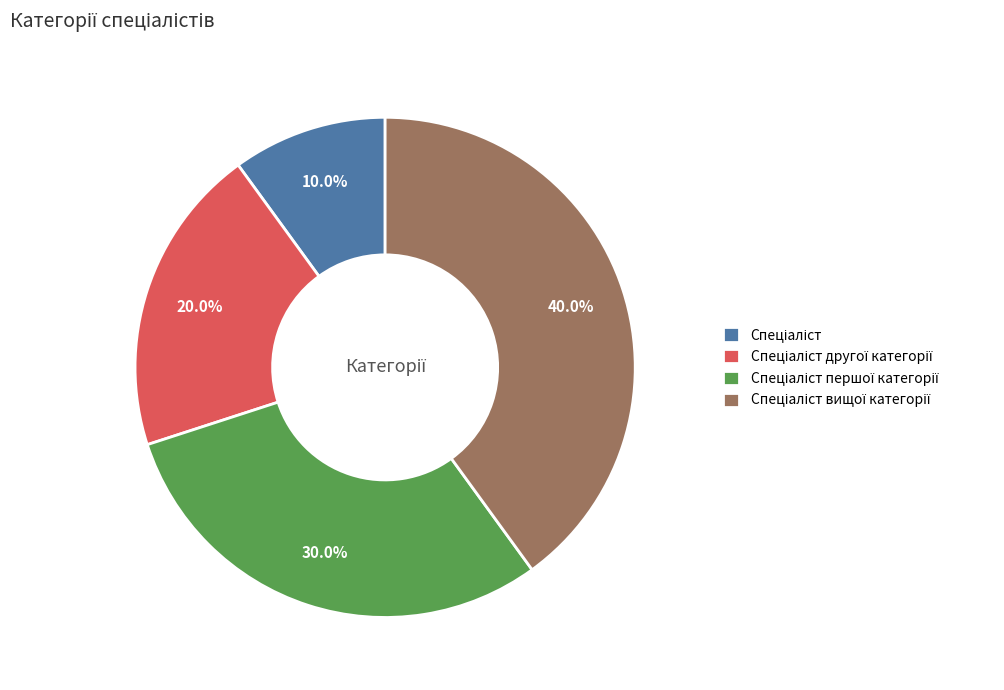

Is there a majority slice in this chart?

No